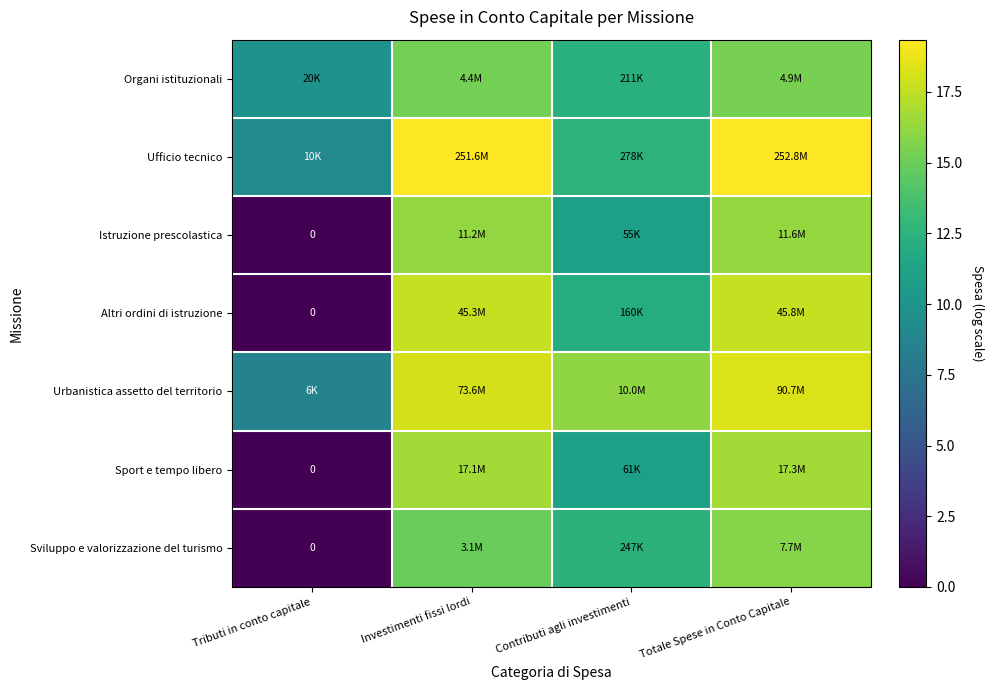

The Organi istituzionali series shows 7.2 at Totale Spese in Conto Capitale. True or false?

False